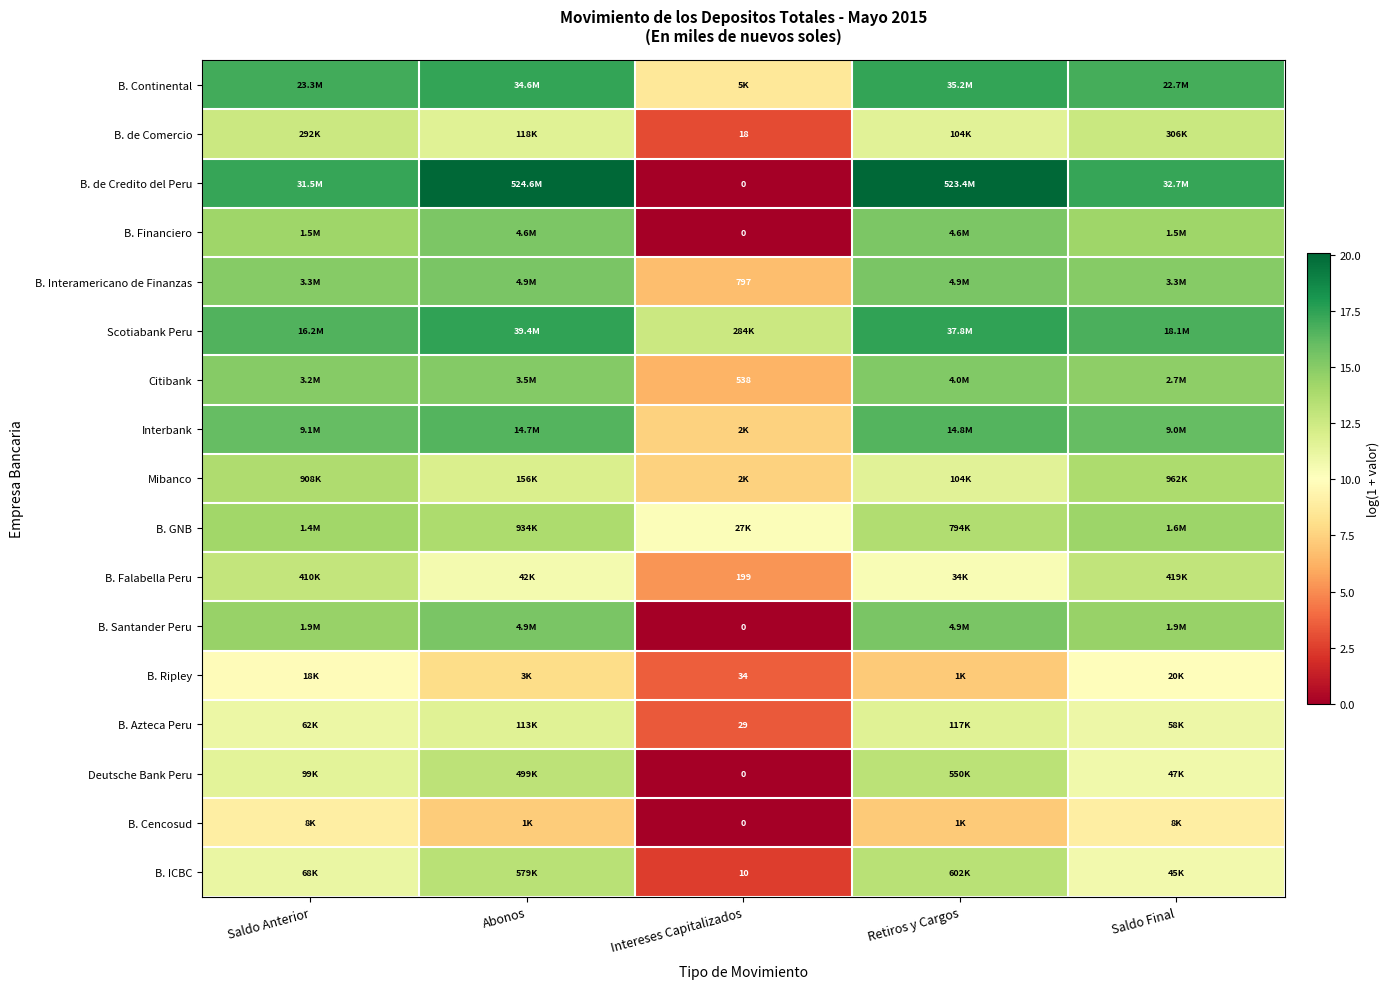

The value of B. de Comercio at Saldo Final is 12.6. True or false?

True